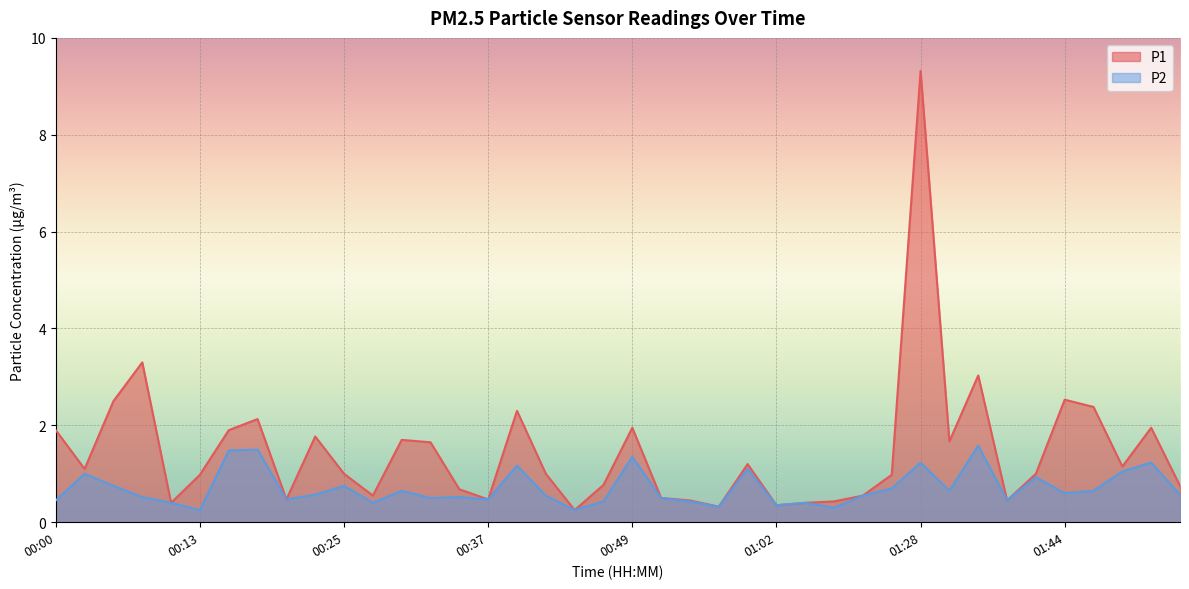

In P2, how many points are lower than both neighbors (excluding endpoints)?

12